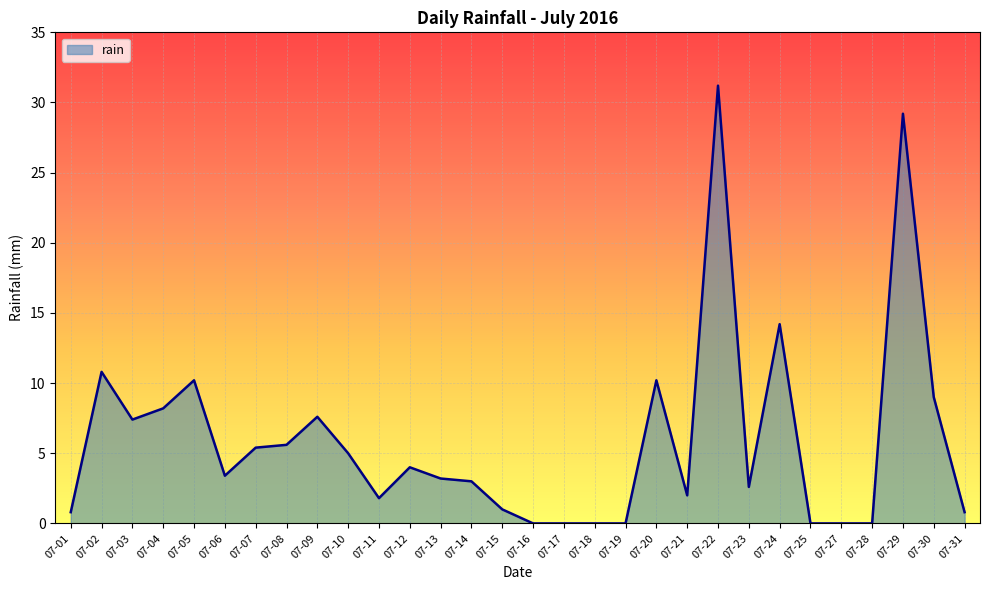

Where is the data nearest to the value 15?

07-24